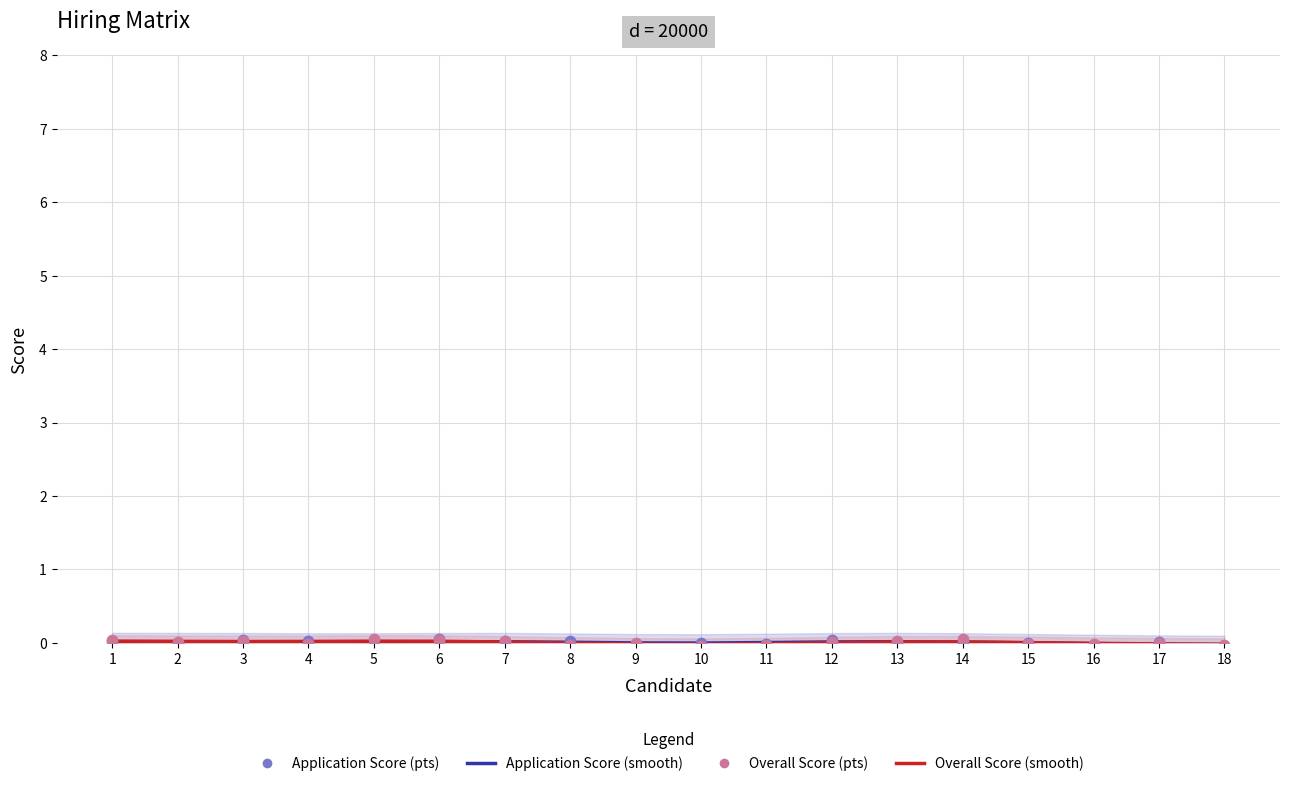

Which series reaches the minimum Y coordinate?

Overall Score